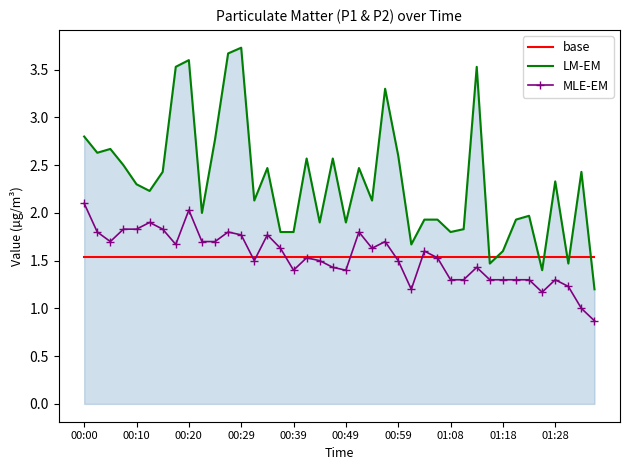

True or false: MLE-EM and LM-EM cross at least once.

False